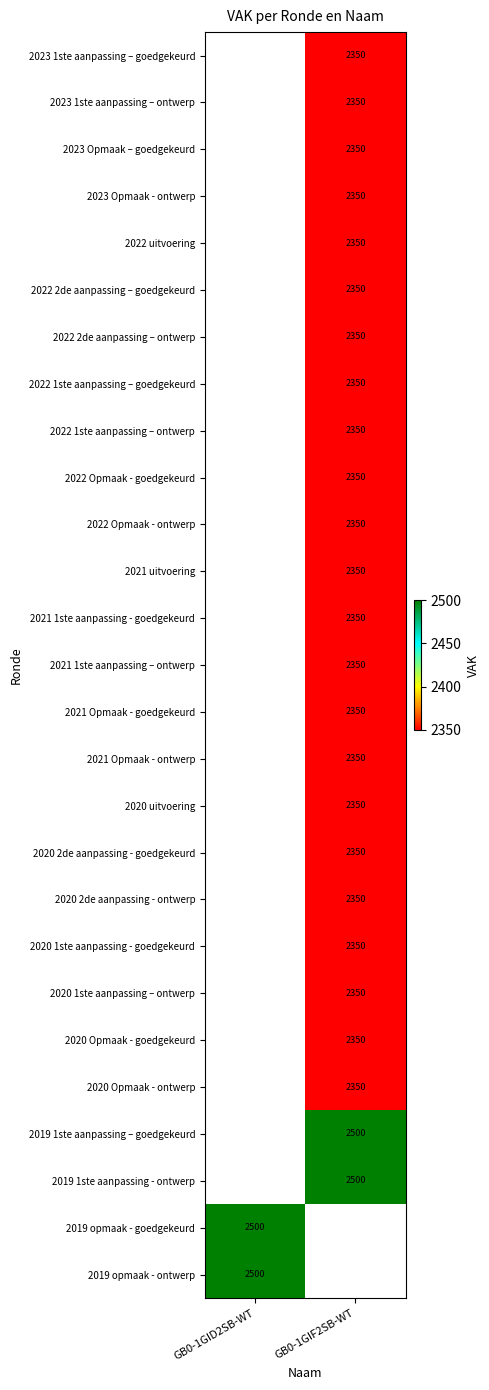

The value of 2022 1ste aanpassing – goedgekeurd at GB0-1GIF2SB-WT is 1535. True or false?

False